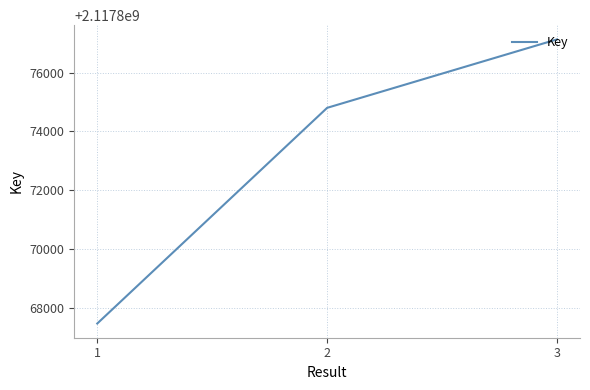

What is the maximum value shown in the chart?

2117877130